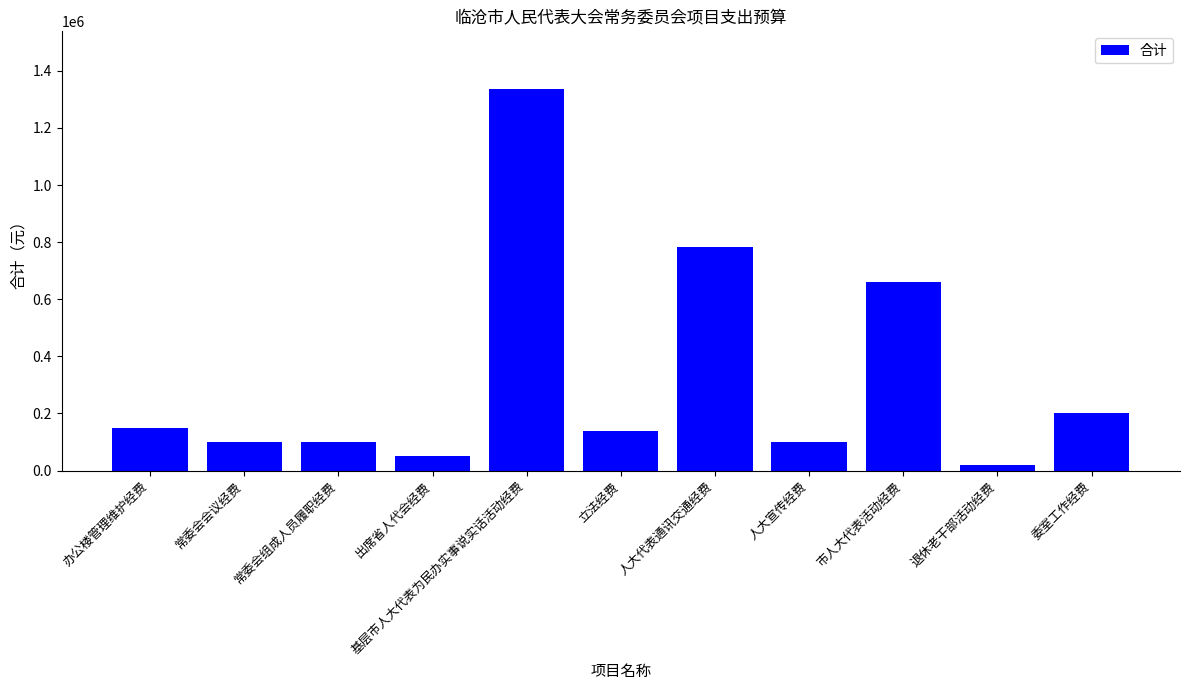

How many categories are shown in the chart?

11